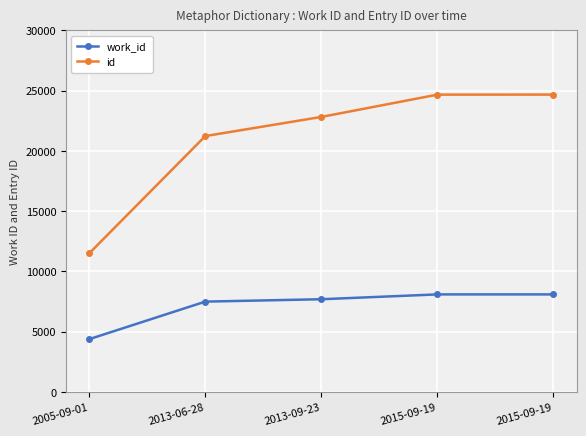

How many values in the work_id series are below 7687?

2